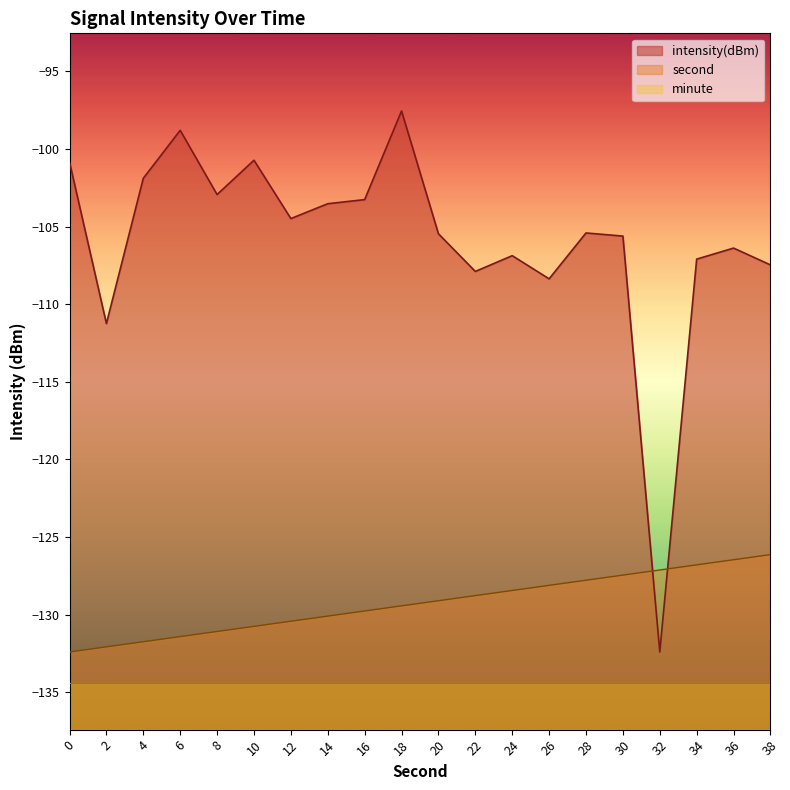

How many series are shown in this chart?

3